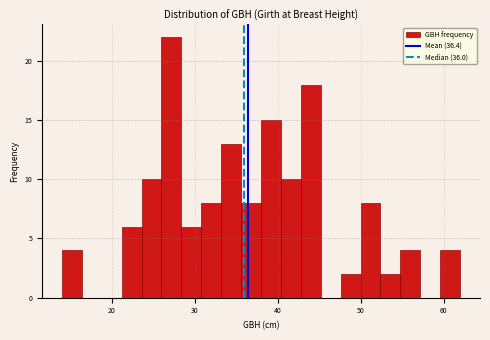

Around what value on the x-axis is the tallest bar? Give the approximate position of its centre, as read against the axis.

27